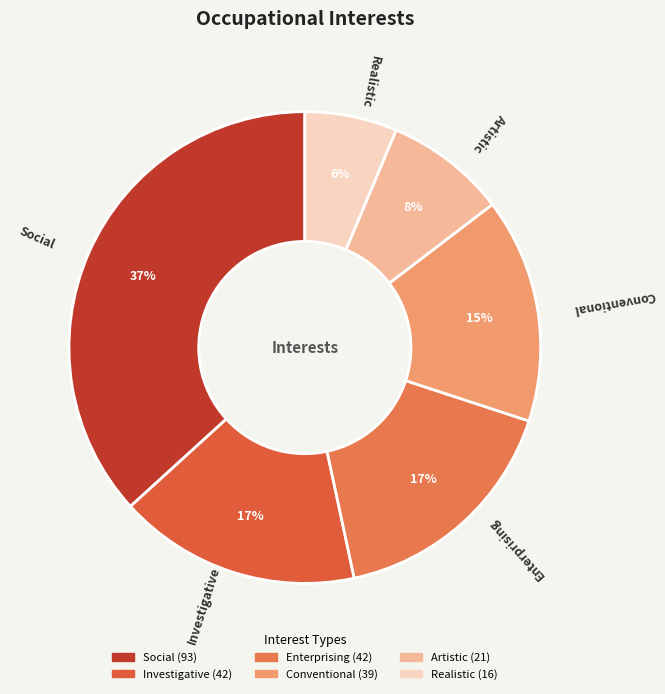

What is the ratio of the value at Realistic to the value at Investigative?

0.4